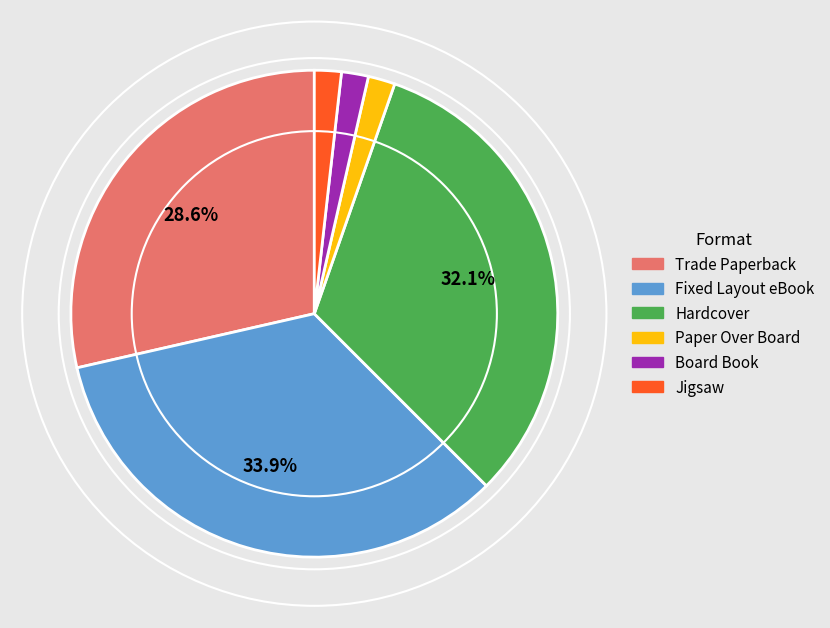

Does Jigsaw account for over 50% of the chart?

No